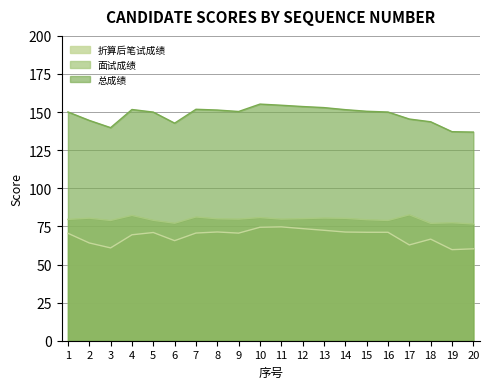

What is the value of the 折算后笔试成绩 point at the 8th from the left?

71.3